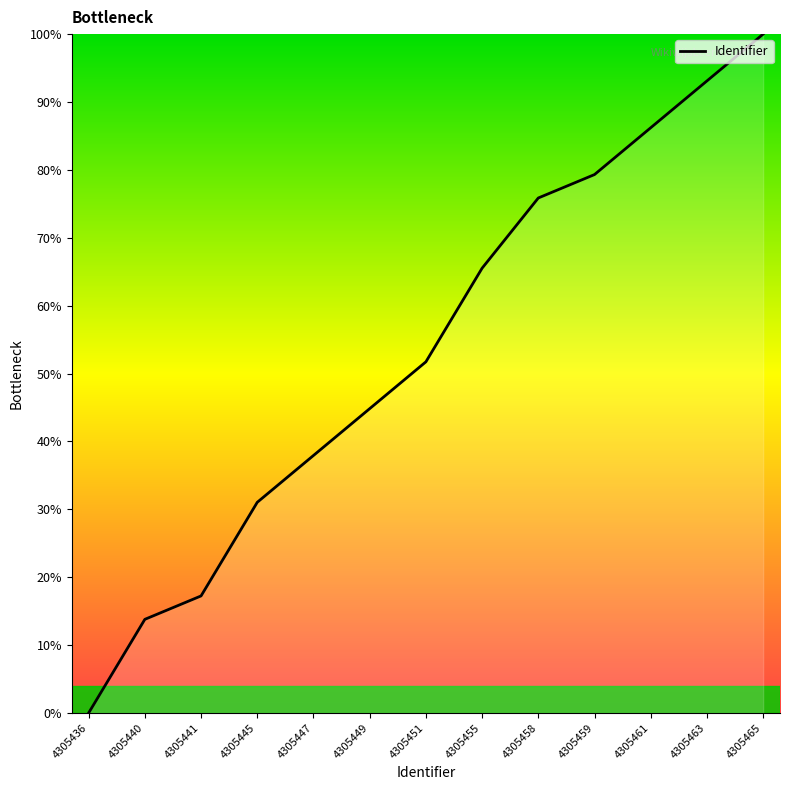

Read the value at 4305440.

13.8